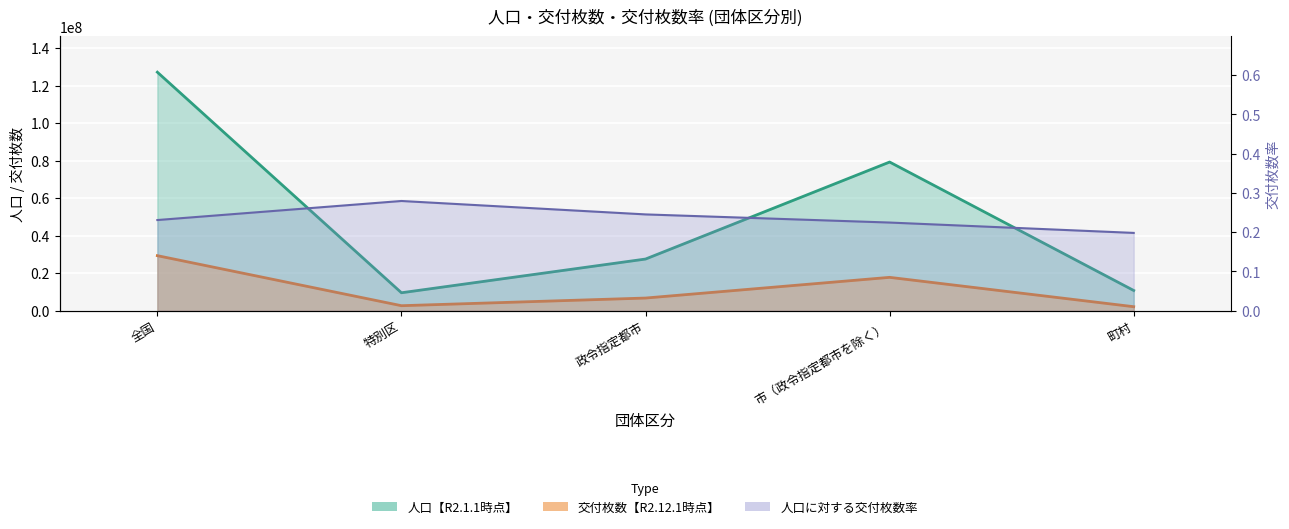

Where does the 交付枚数【R2.12.1時点】 series first go above 6750406?

全国